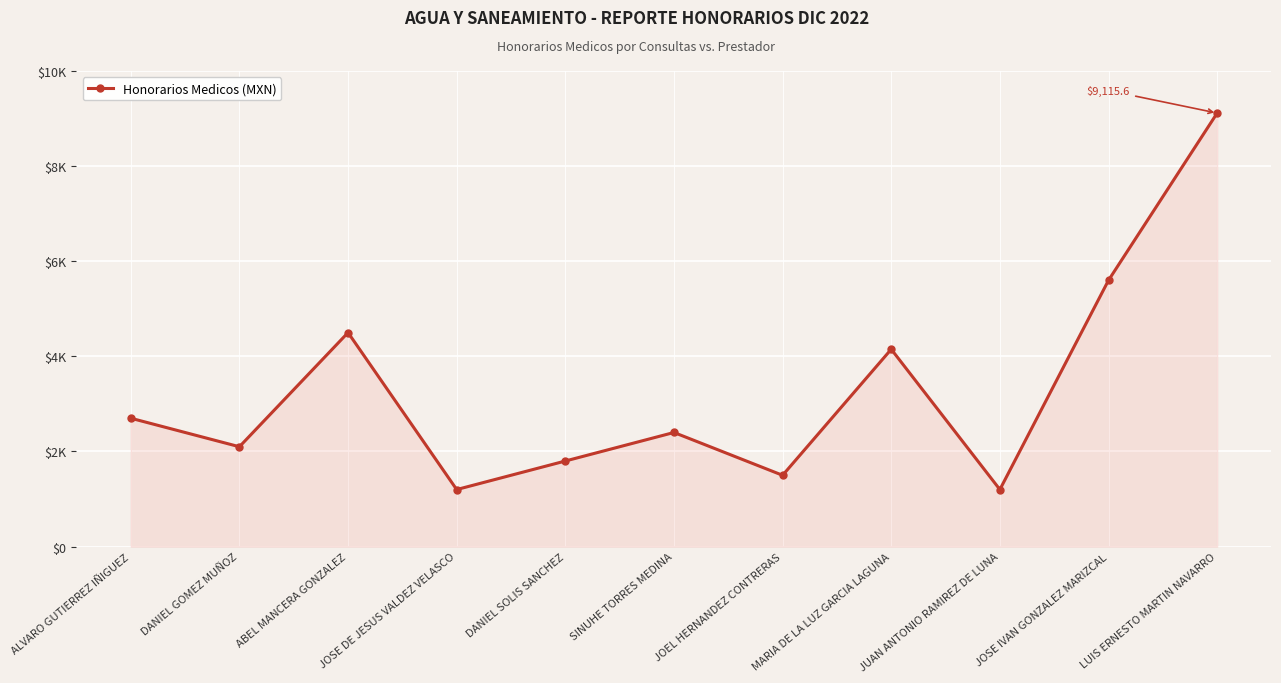

The chart shows a value of 280.7 at JUAN ANTONIO RAMIREZ DE LUNA. True or false?

False